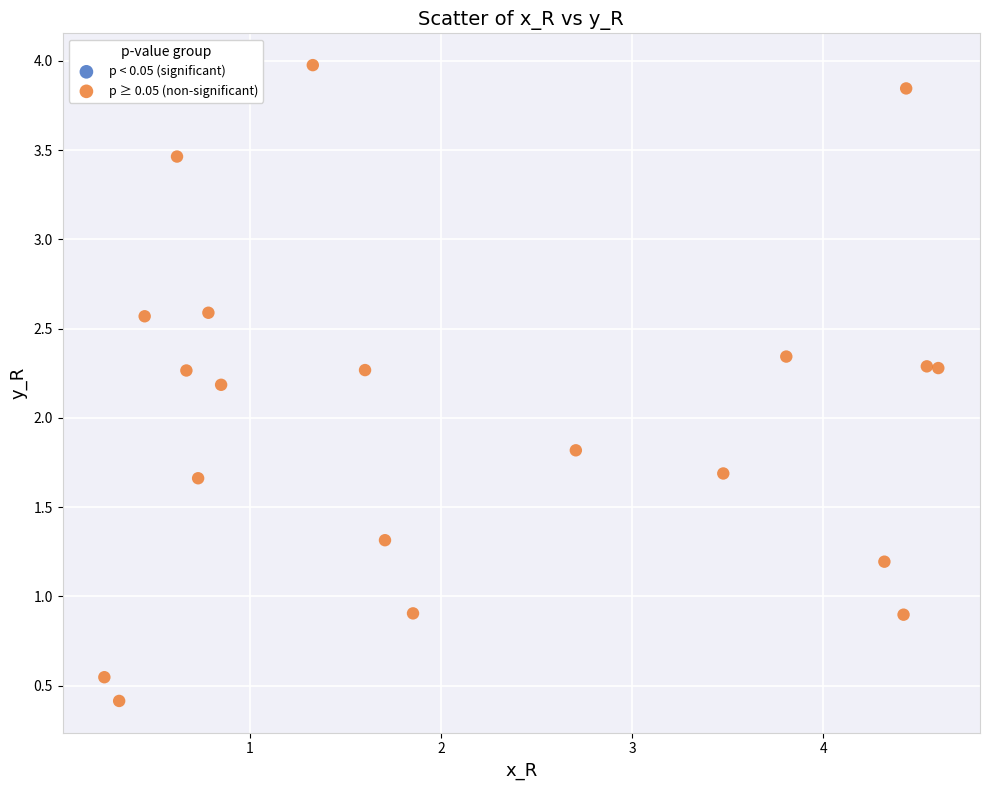

What is the range of X values (max minus min)?

4.4